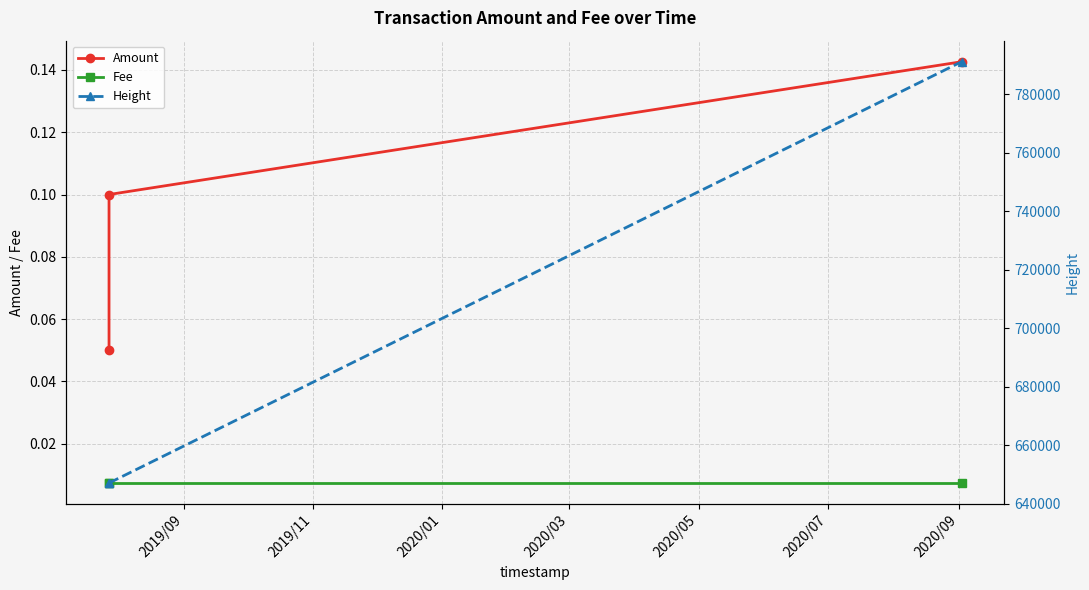

True or false: Fee has a value of 0.0 at 2020/01.

True